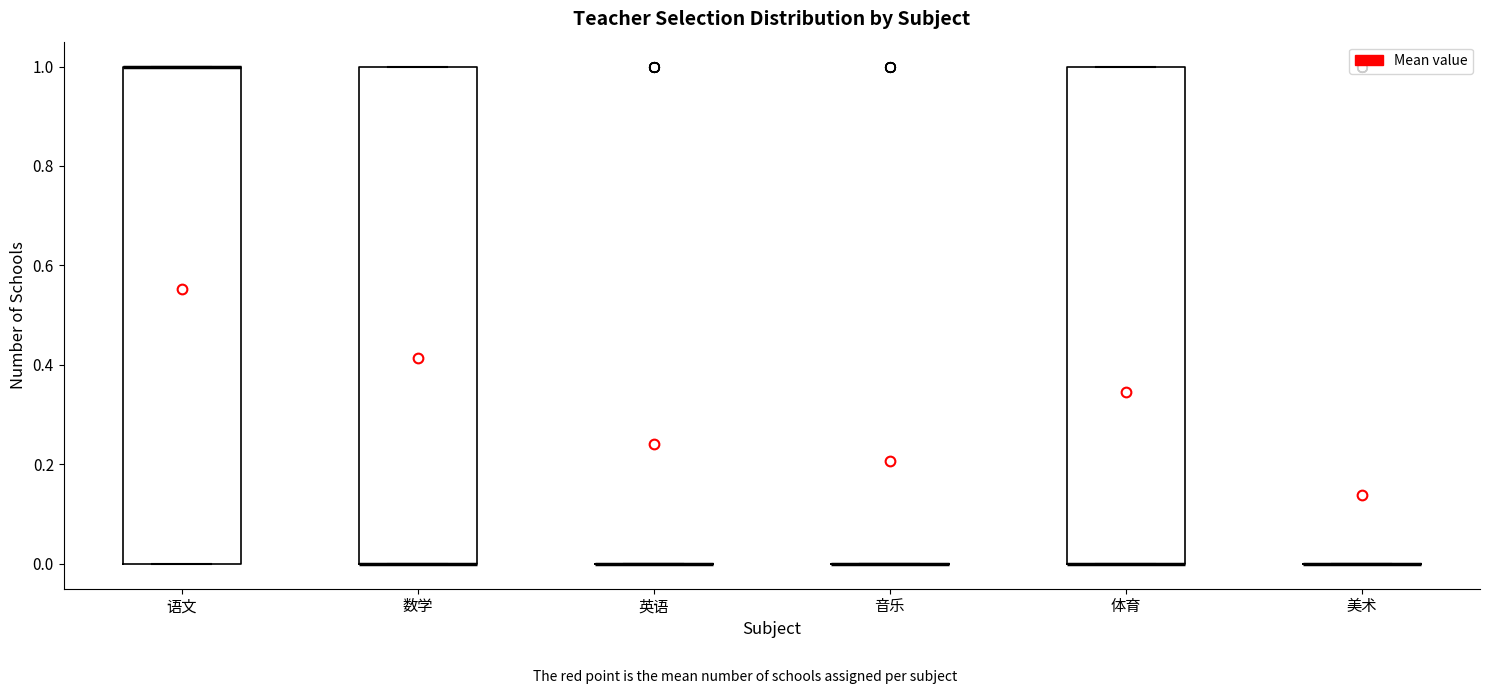

Reading left to right, read every box against the y-axis: the position of its median line, the range the box covers, and the ends of its whiskers. The values are not printed on the chart, so give them approximately, as read against the axis.

语文: median 1 (drawn on the box's upper edge), box 0 to 1, whiskers 0 to 1
数学: median 0 (drawn on the box's lower edge), box 0 to 1, whiskers 0 to 1
英语: box collapsed to a line at 0, whiskers 0 to 0
音乐: box collapsed to a line at 0, whiskers 0 to 0
体育: median 0 (drawn on the box's lower edge), box 0 to 1, whiskers 0 to 1
美术: box collapsed to a line at 0, whiskers 0 to 0